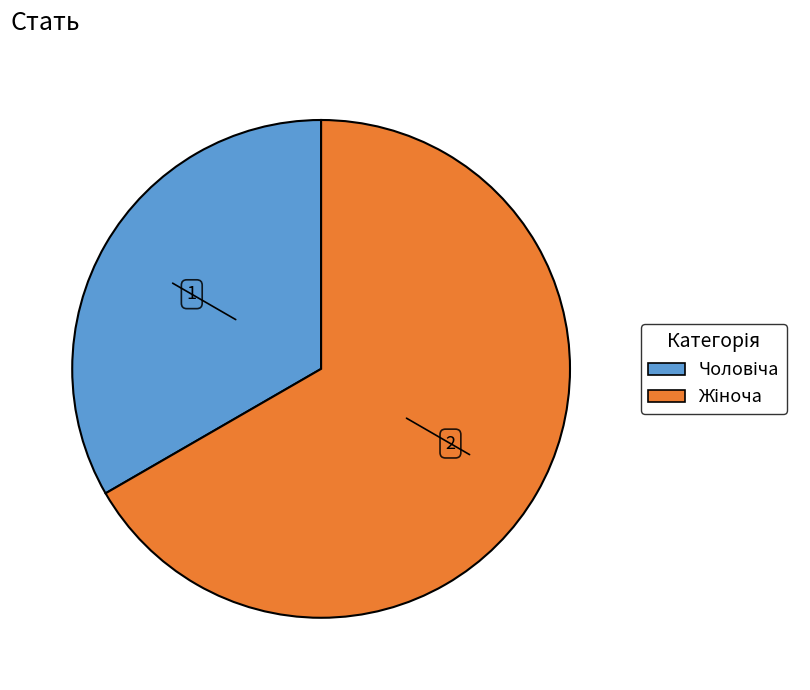

Does any single category account for the majority?

Yes